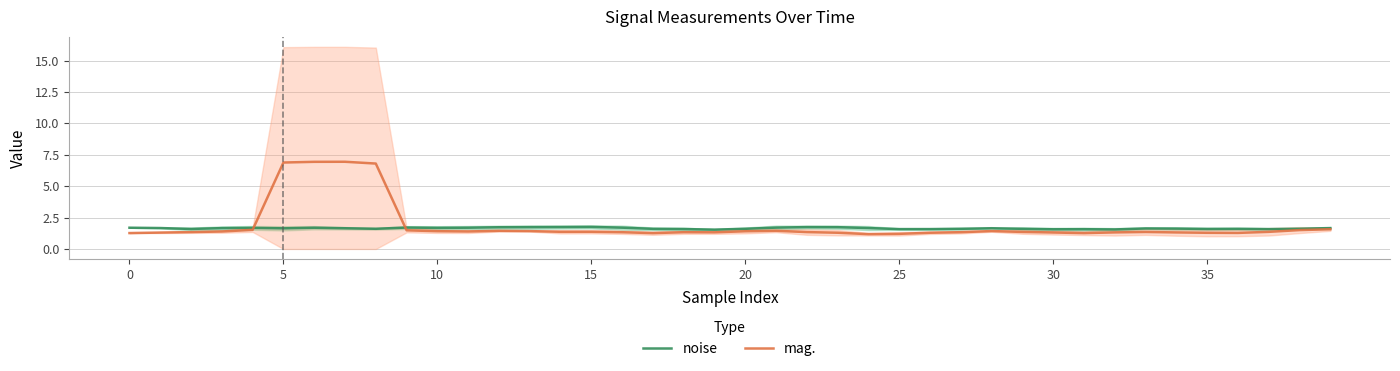

What is the average value of the mag. series?

1.9